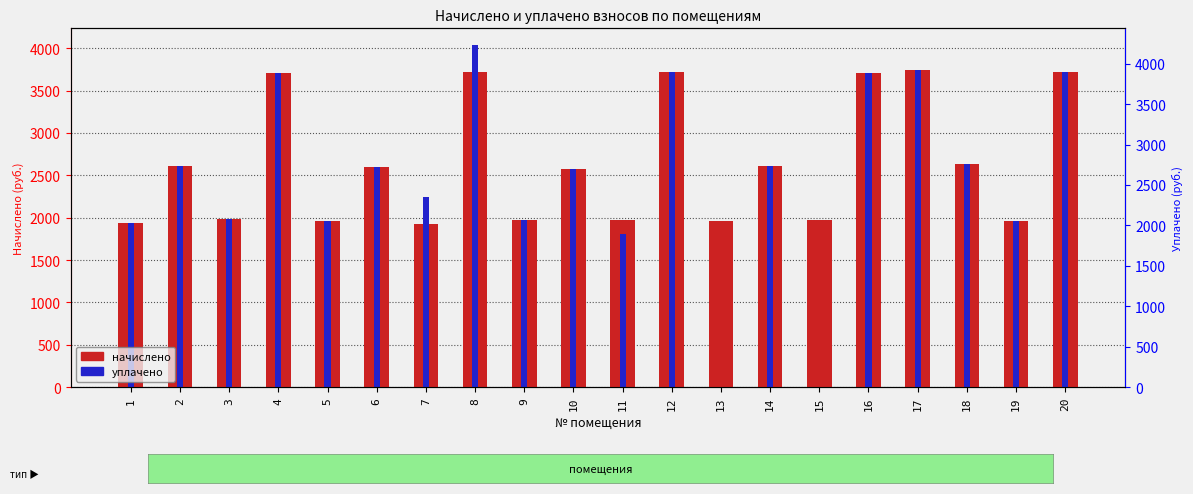

What is the value of the уплачено bar at the 6th from the left?

2594.9